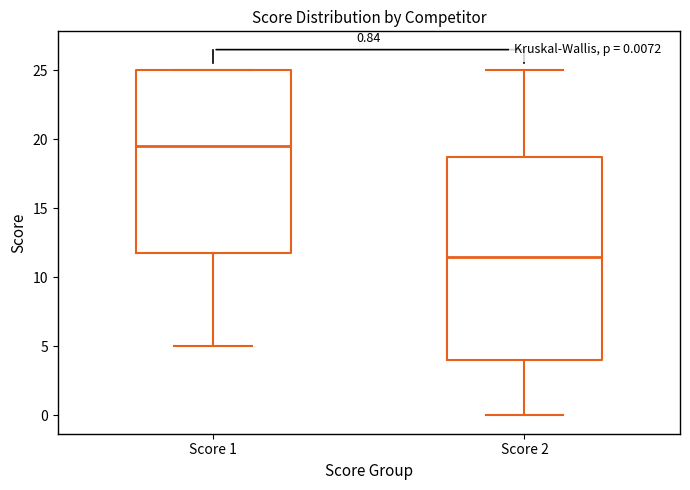

Which box has the lowest median line?

Score 2